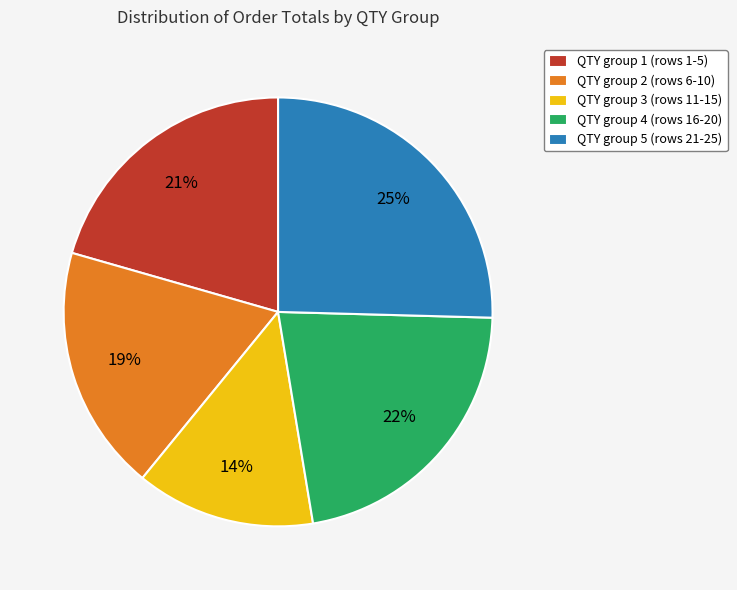

What is the smallest slice in the pie chart?

QTY group 3 (rows 11-15)